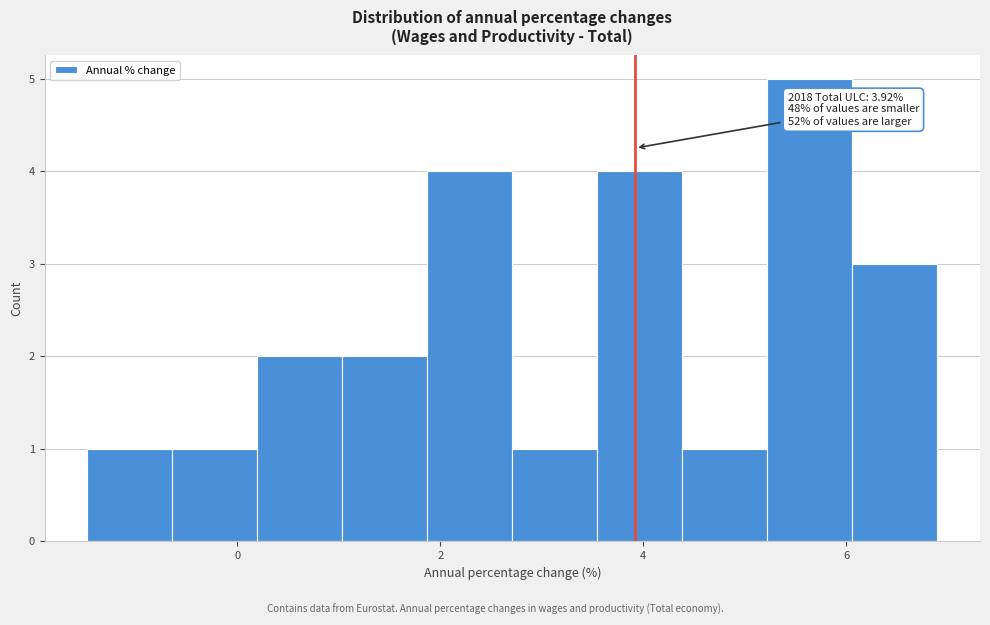

Which range on the x-axis has the tallest bar?

5.2 to 6.0